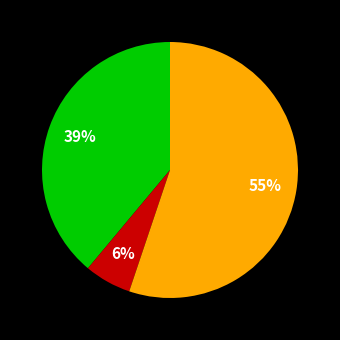

Is there any slice that represents more than half of the pie?

Yes